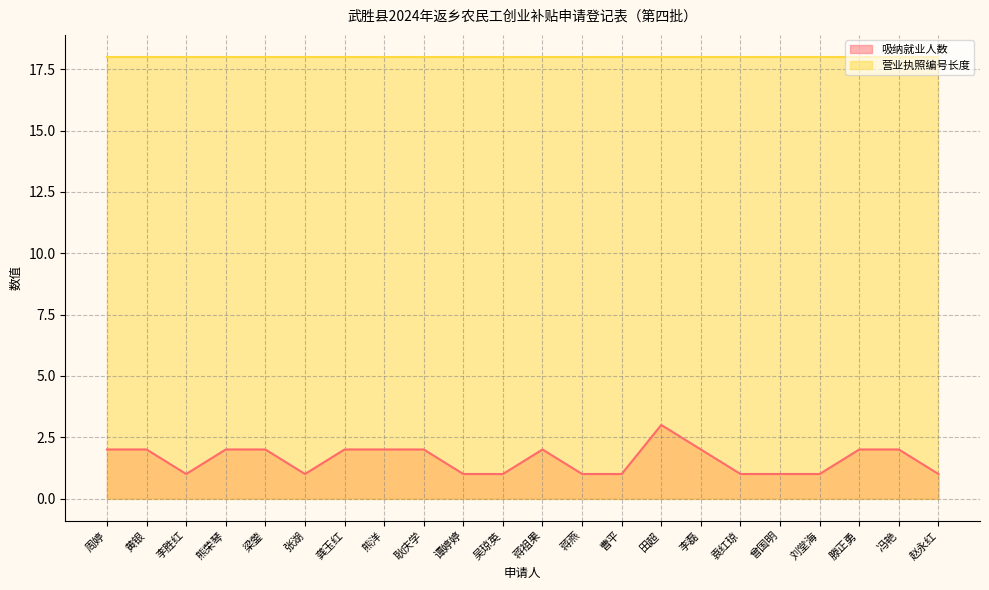

Reading left to right, list all the values displayed in this chart.

2	2	1	2	2	1	2	2	2	1	1	2	1	1	3	2	1	1	1	2	2	1